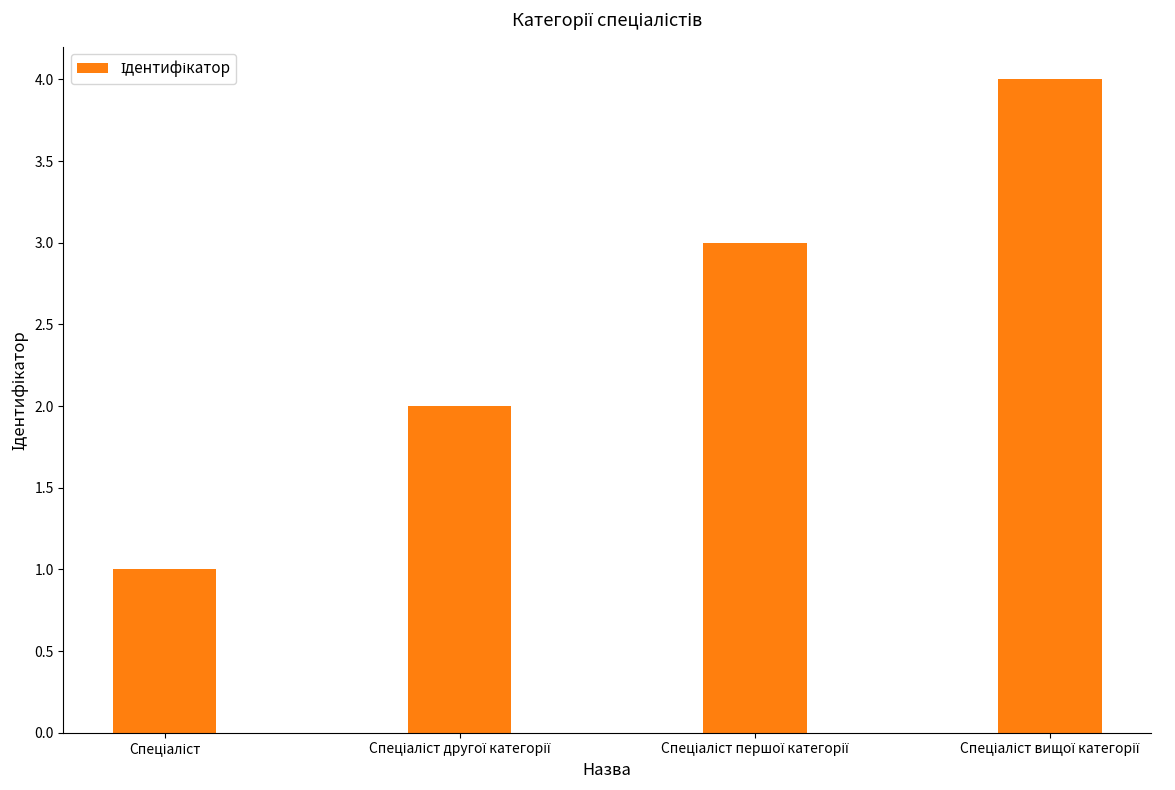

What is the greatest value displayed?

4